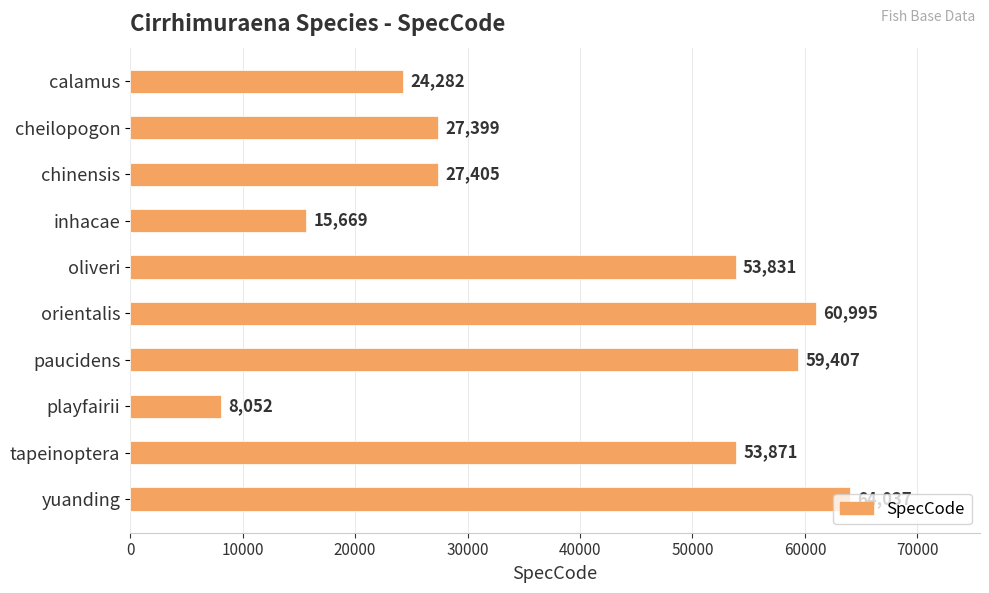

Rank the categories by value from lowest to highest.

playfairii, inhacae, calamus, cheilopogon, chinensis, oliveri, tapeinoptera, paucidens, orientalis, yuanding